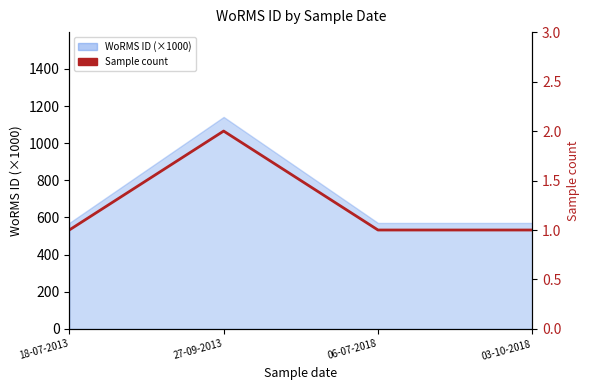

The value at 06-07-2018 is 1. True or false?

False